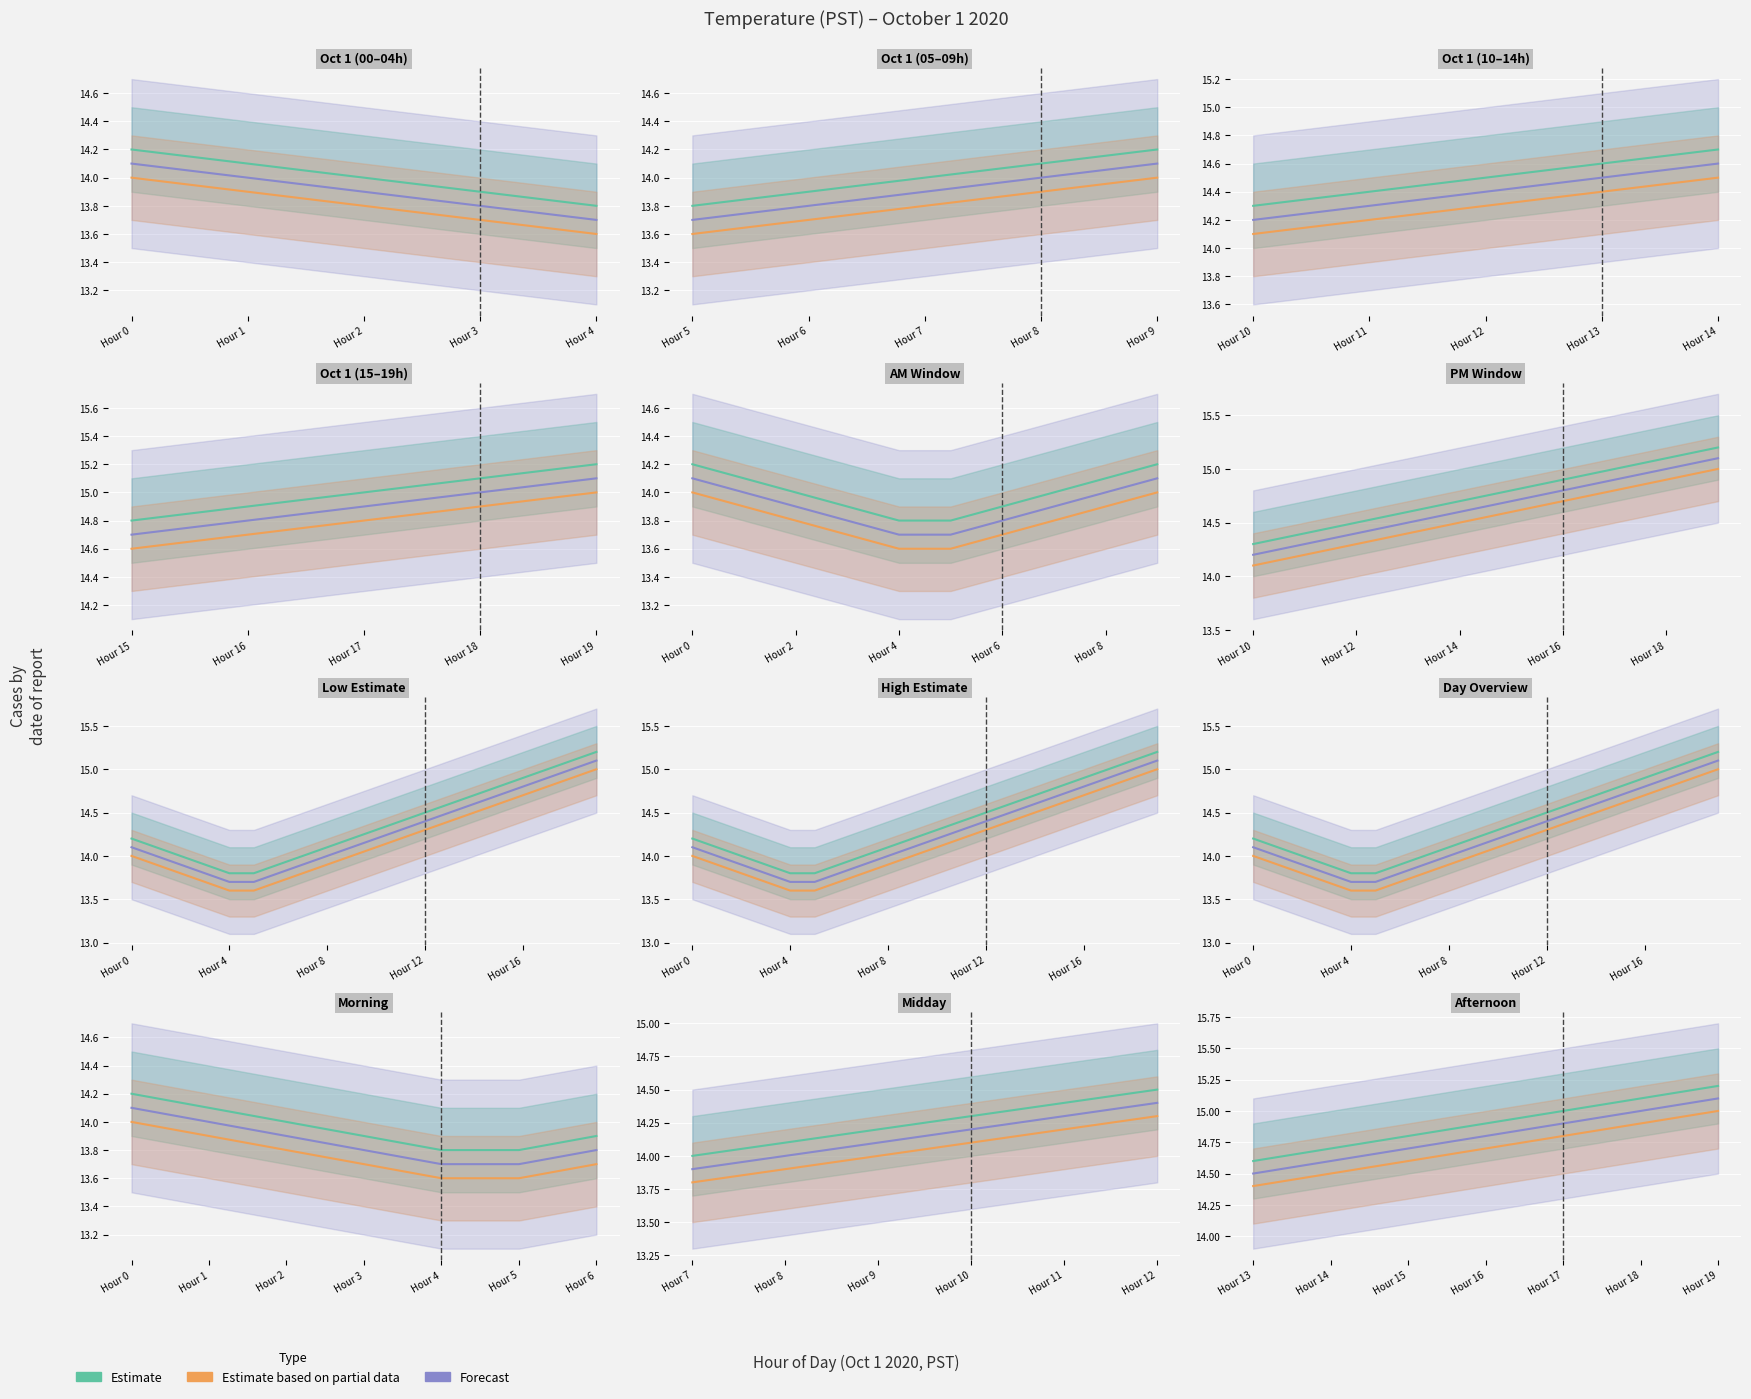

True or false: Estimate has more than 2 interior local peaks.

False